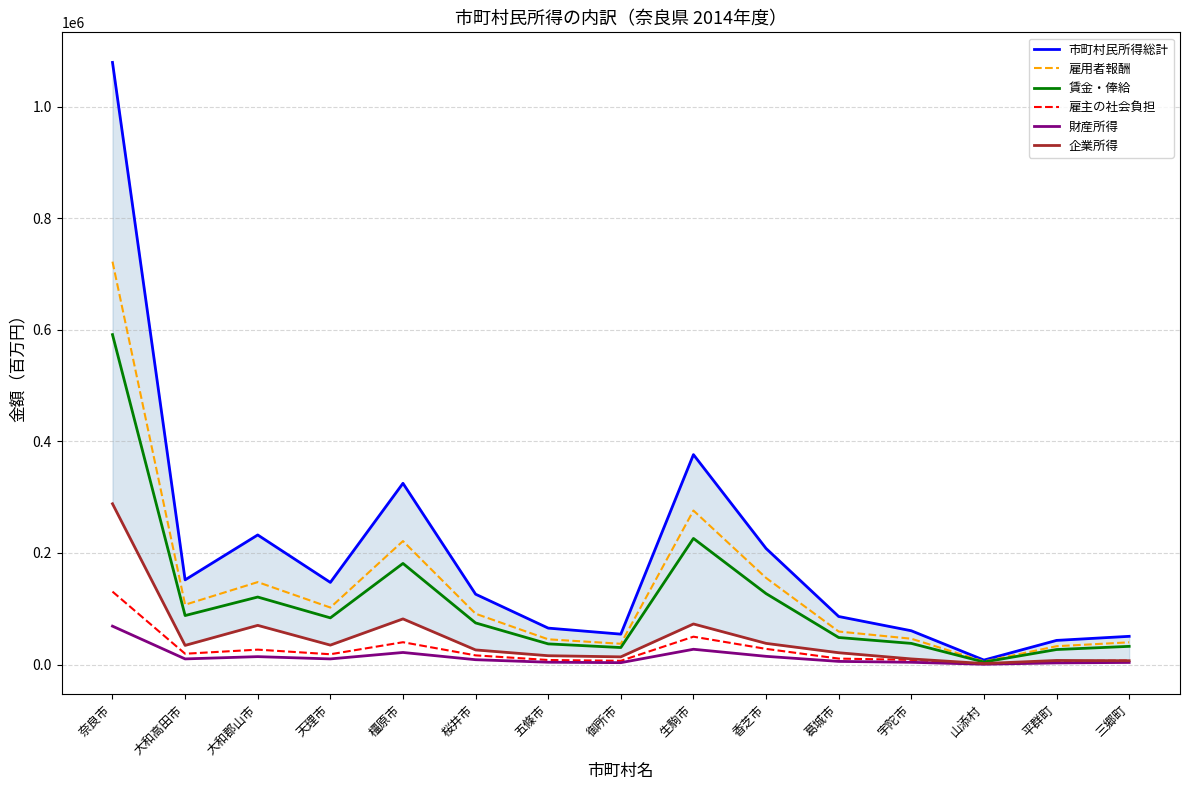

How many categories are shown in the chart?

15